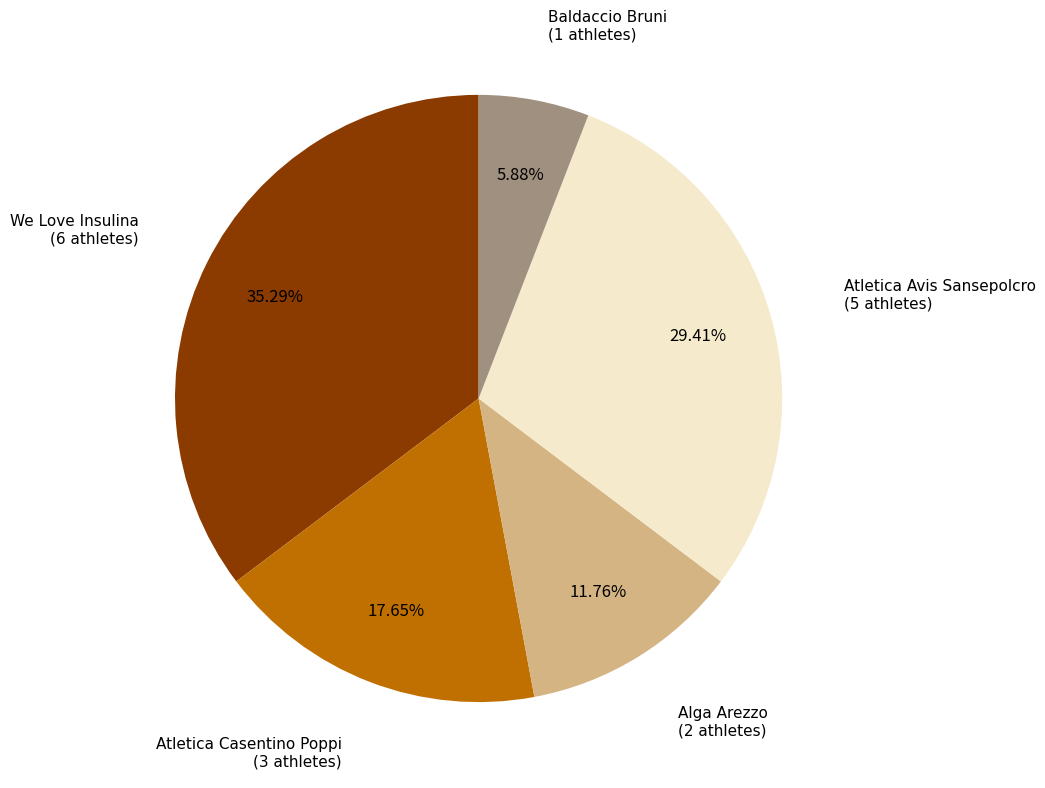

To the nearest percent, what percentage of the pie is We Love Insulina?

35%